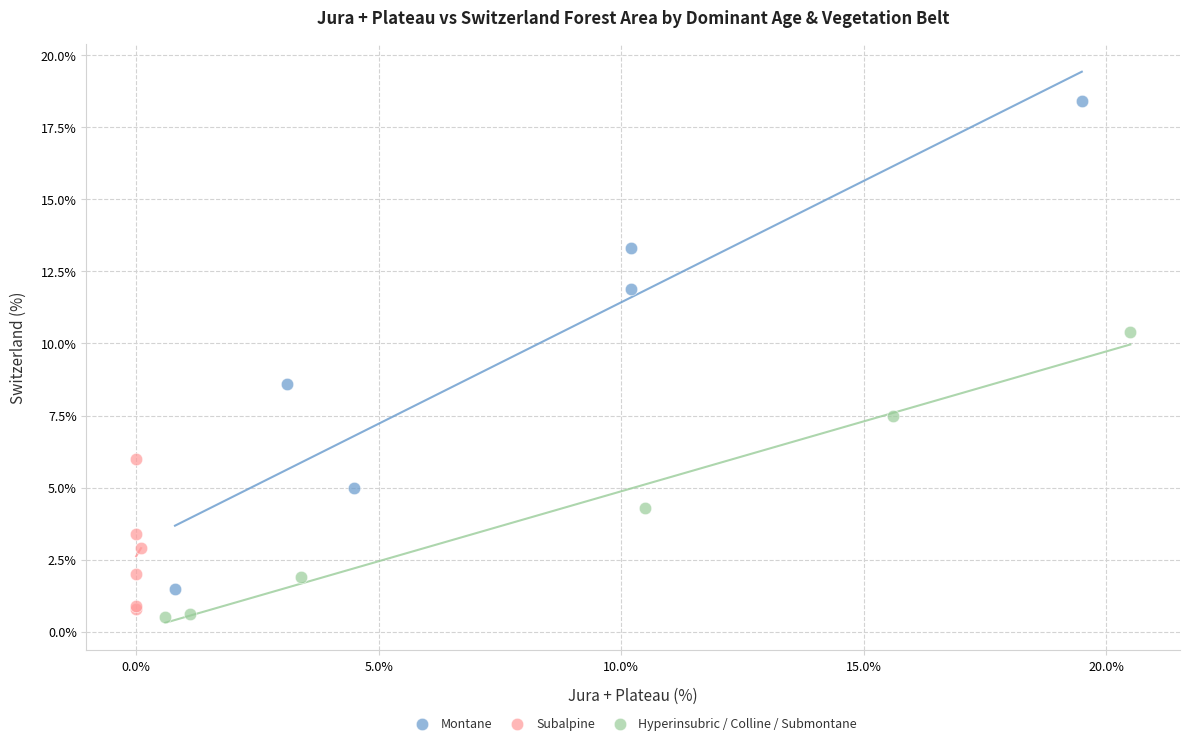

Which series has the largest Y range (max minus min)?

Montane